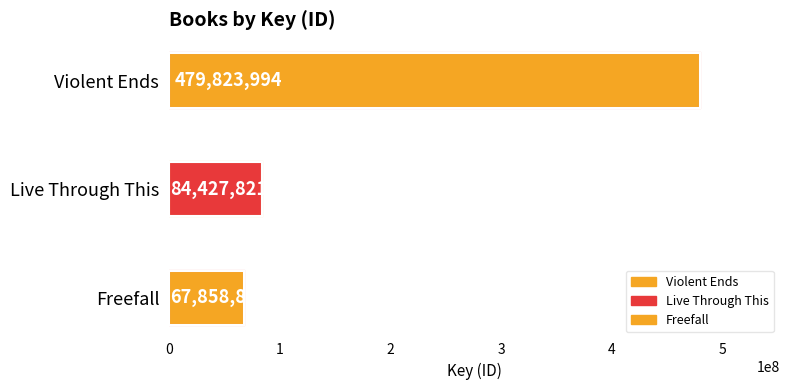

What is the value of the 3rd bar from the top?

67858865